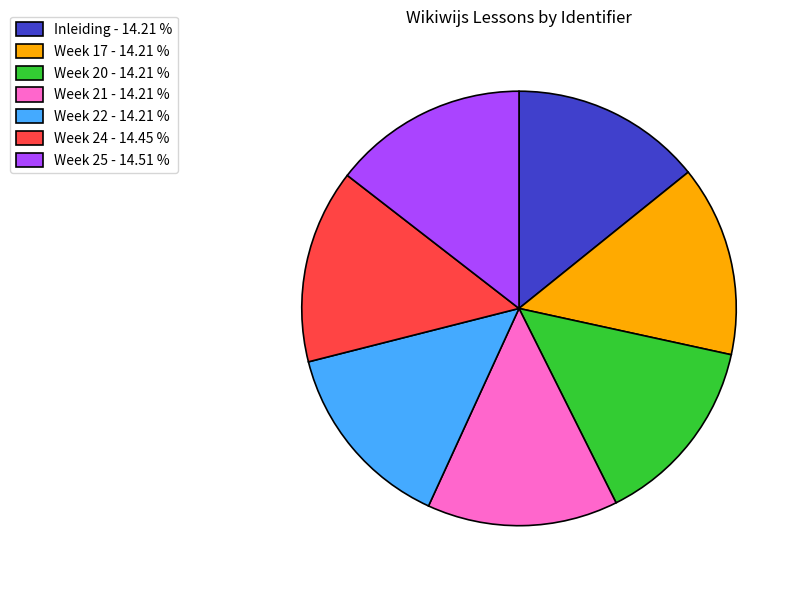

How many slices are in this pie chart?

7